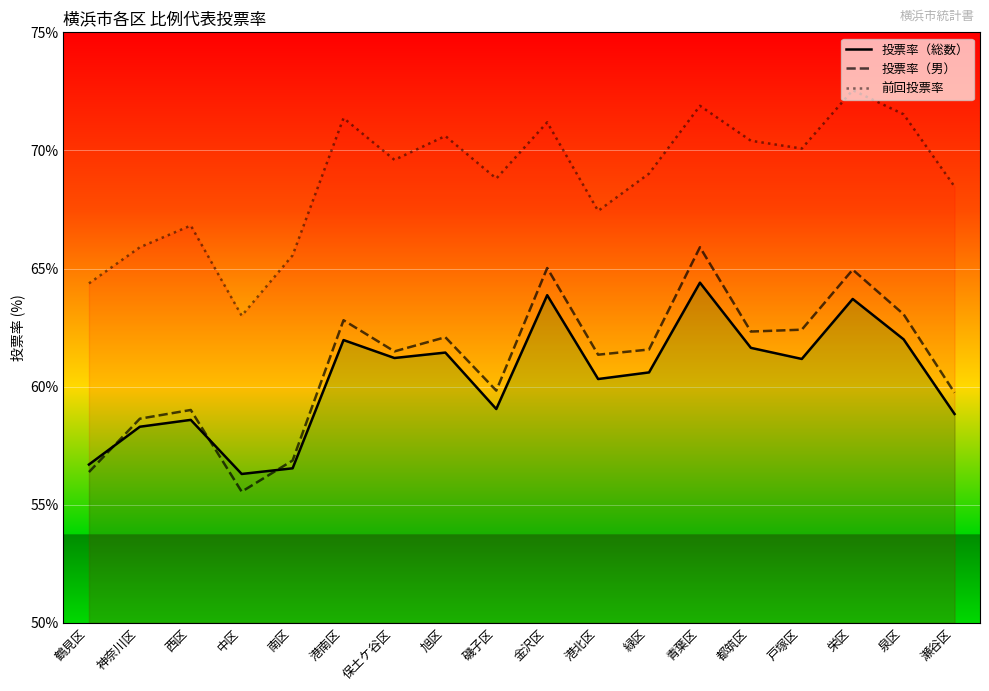

What are all the series names shown in the legend?

投票率（総数）, 投票率（男）, 前回投票率